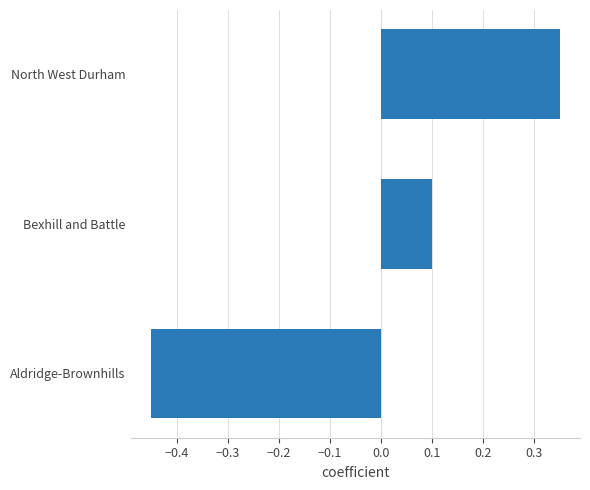

True or false: the data shows 0.1 at Bexhill and Battle.

True